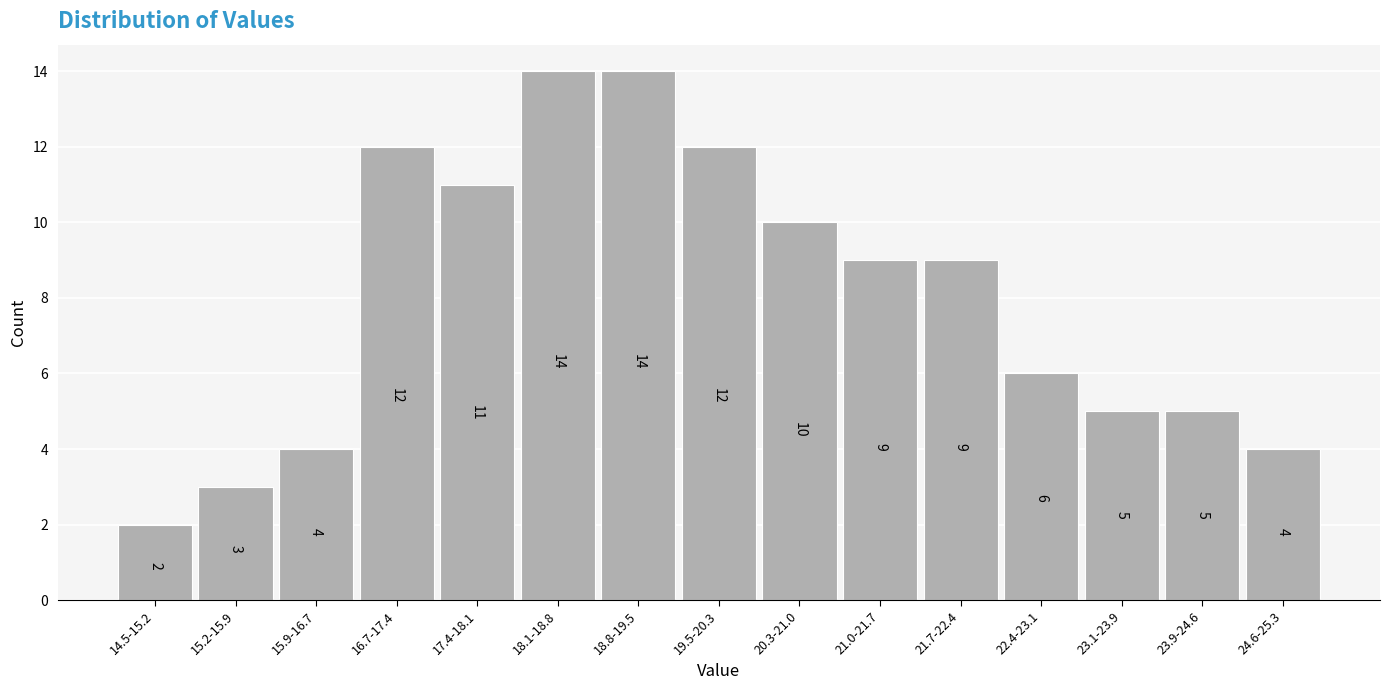

Reading left to right, what are all the values shown in this chart?

14.5-15.2=2	15.2-15.9=3	15.9-16.7=4	16.7-17.4=12	17.4-18.1=11	18.1-18.8=14	18.8-19.5=14	19.5-20.3=12	20.3-21.0=10	21.0-21.7=9	21.7-22.4=9	22.4-23.1=6	23.1-23.9=5	23.9-24.6=5	24.6-25.3=4